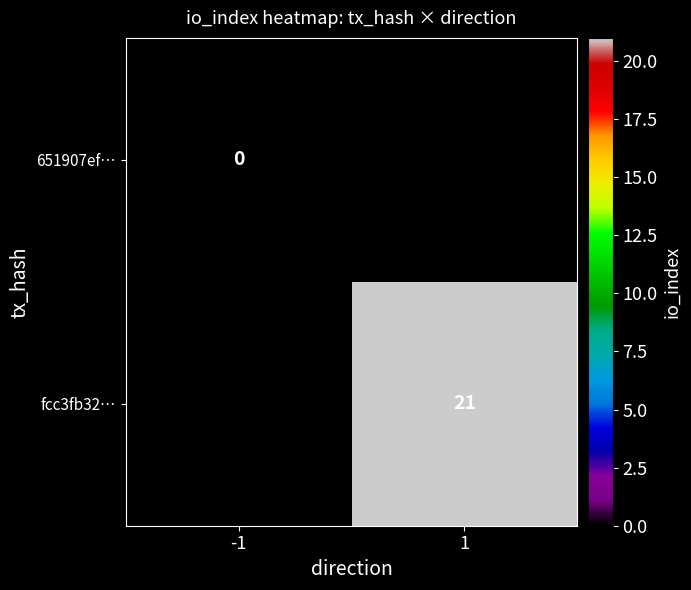

The fcc3fb32… series shows 11 at 1. True or false?

False